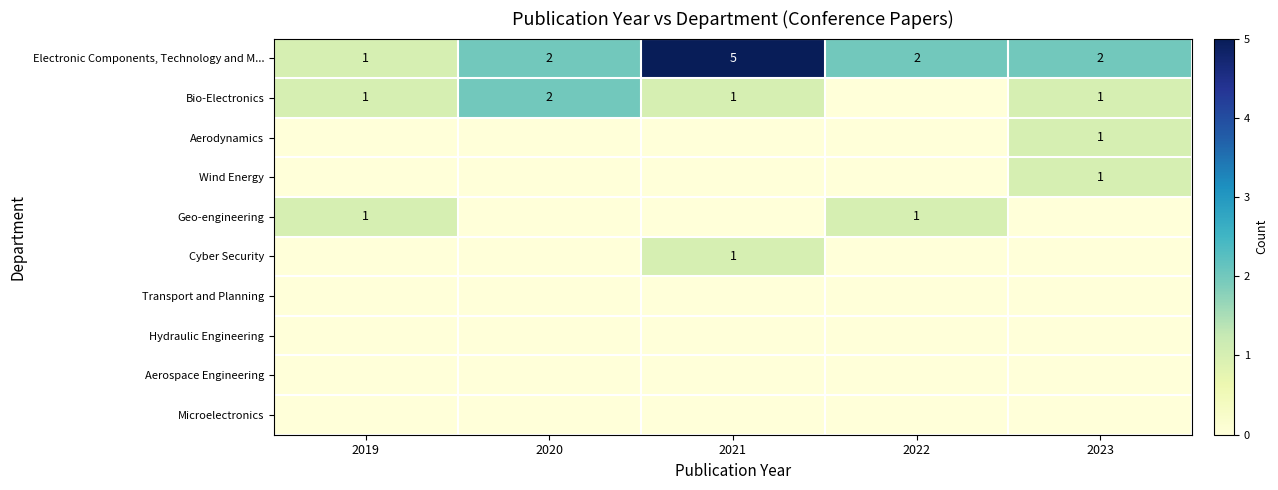

What is the maximum value shown in the chart?

5